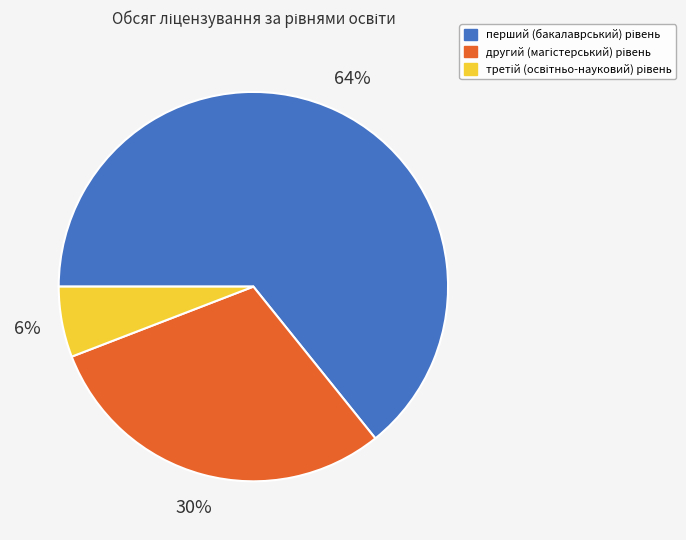

To the nearest percent, what is the difference between the largest and smallest slice percentages?

58%